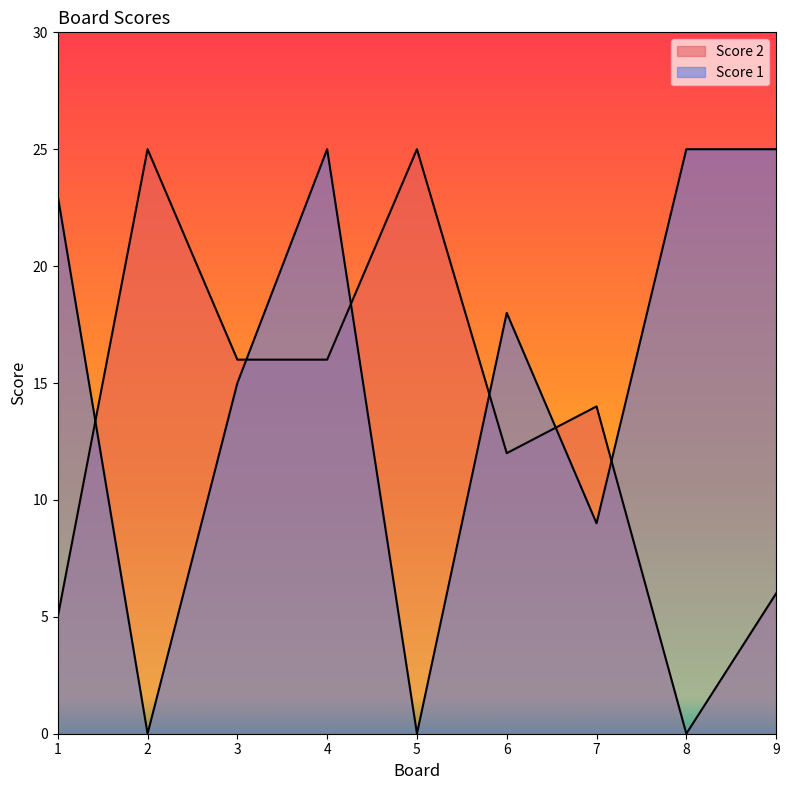

How many values in the Score 2 series exceed 14?

4